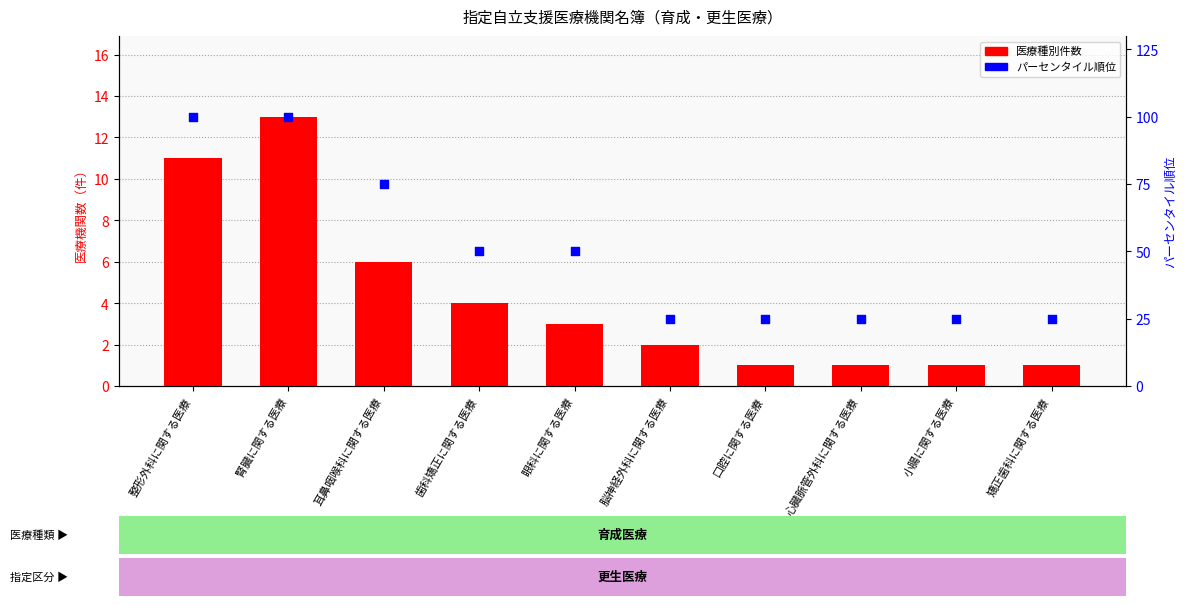

What are all the series names shown in the legend?

医療種別件数 (total), パーセンタイル順位